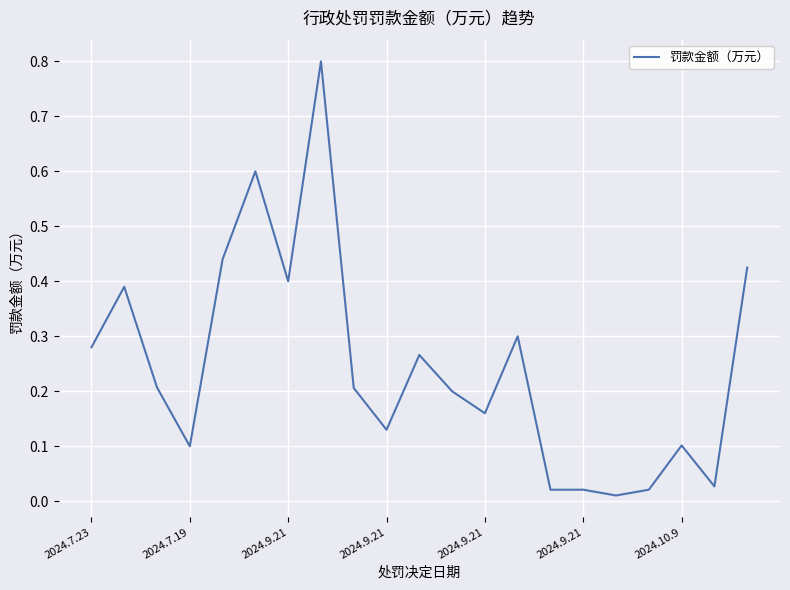

What is the greatest value displayed?

0.8